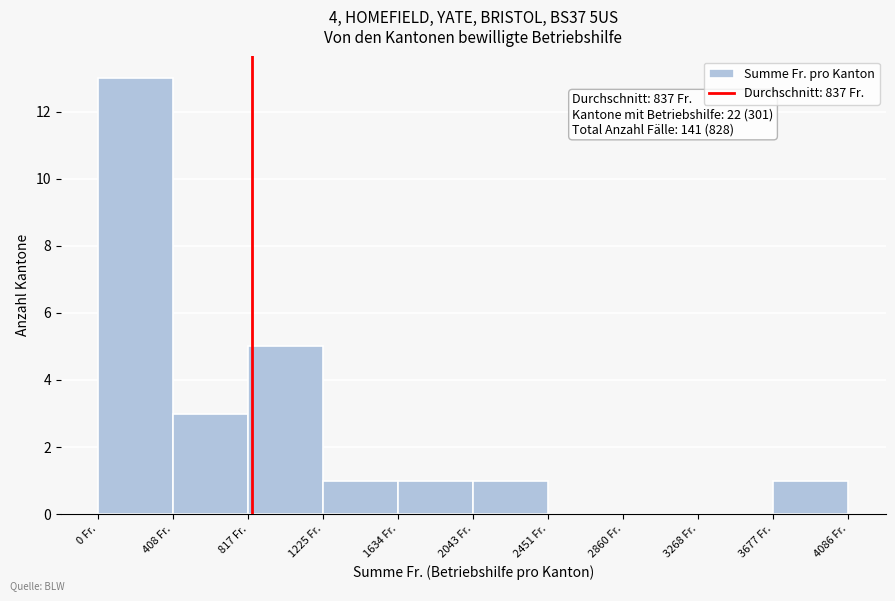

Over which range of the x-axis is the bar tallest?

0 to 400